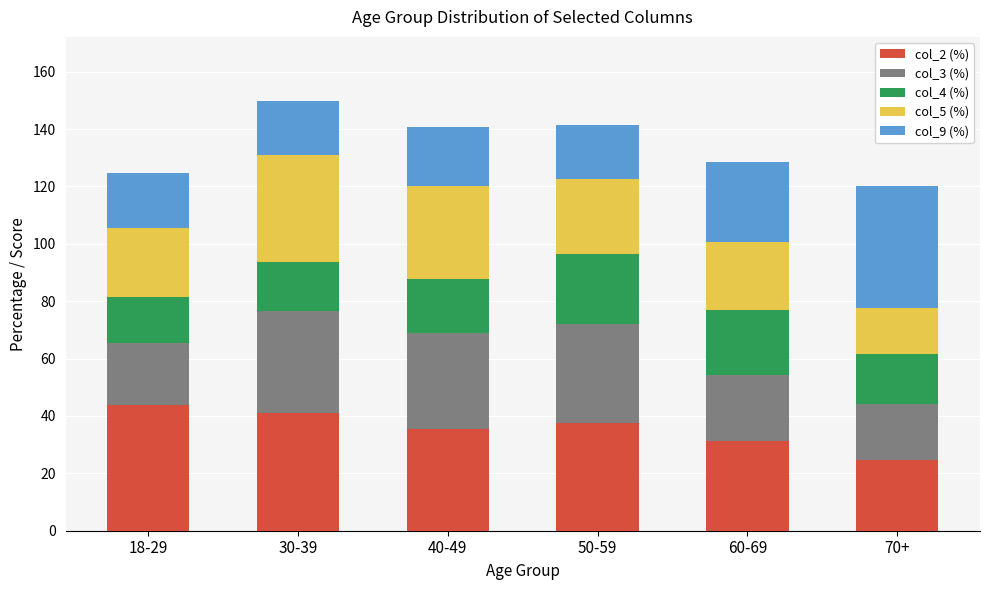

Is it true that col_2 (%) equals 49.1 at 50-59?

False